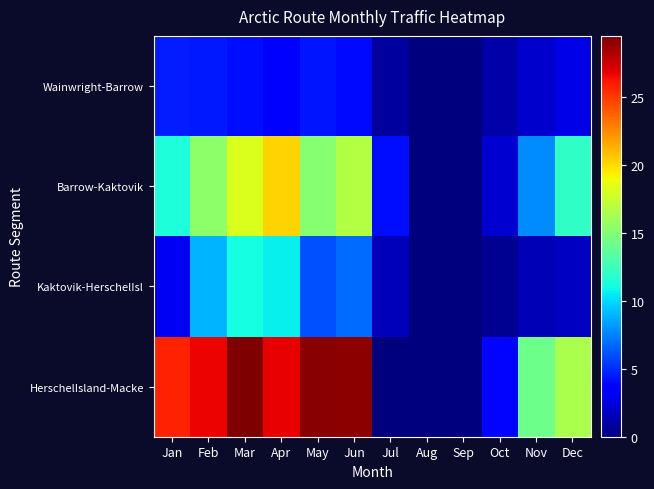

What is the spread (max minus min) of values at Jan?

22.6